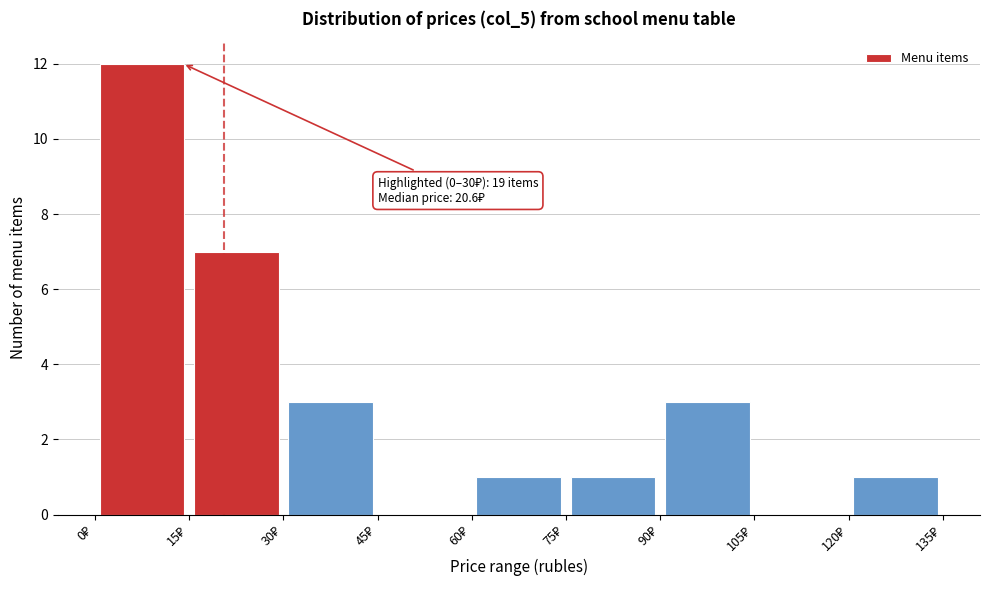

Which range on the x-axis has the tallest bar?

0 to 15